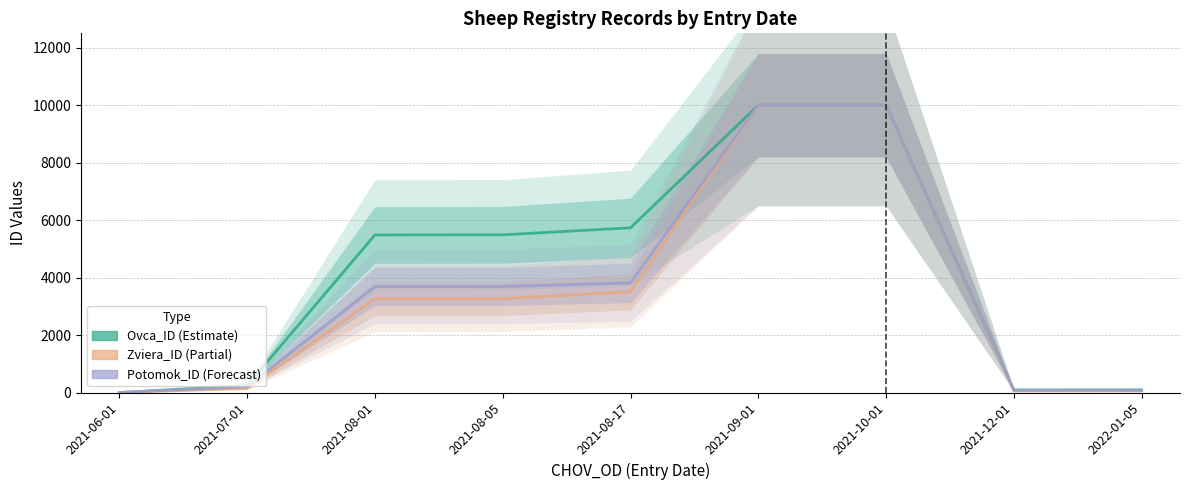

Where is the first local minimum for Potomok_ID?

2021-12-01